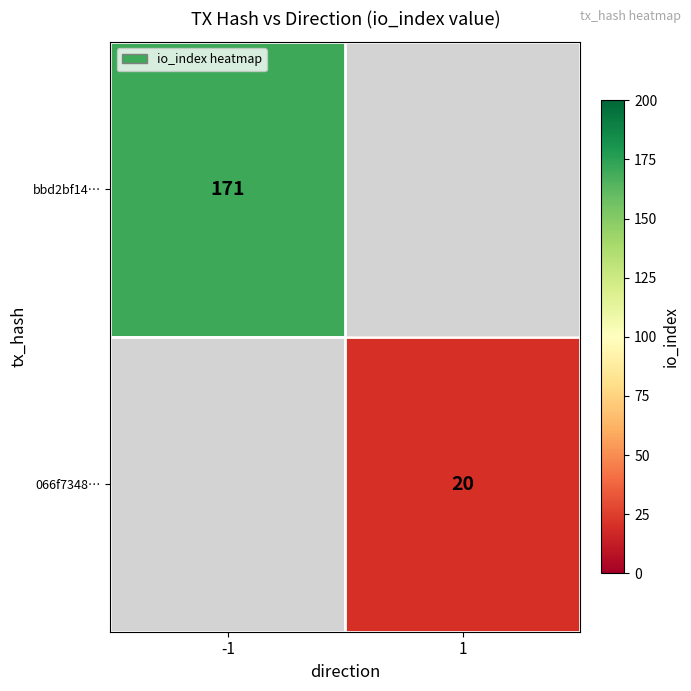

True or false: 066f7348… has a value of 20 at 1.

True